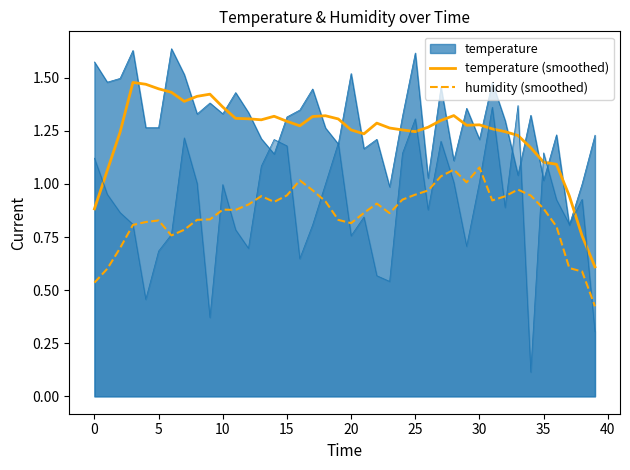

At which label is temperature (smoothed) closest to 1?

37